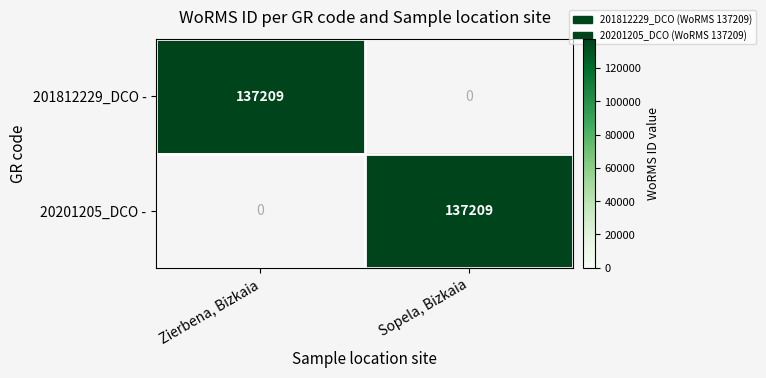

At Zierbena, Bizkaia, list the series in order from largest to smallest.

201812229_DCO -, 20201205_DCO -